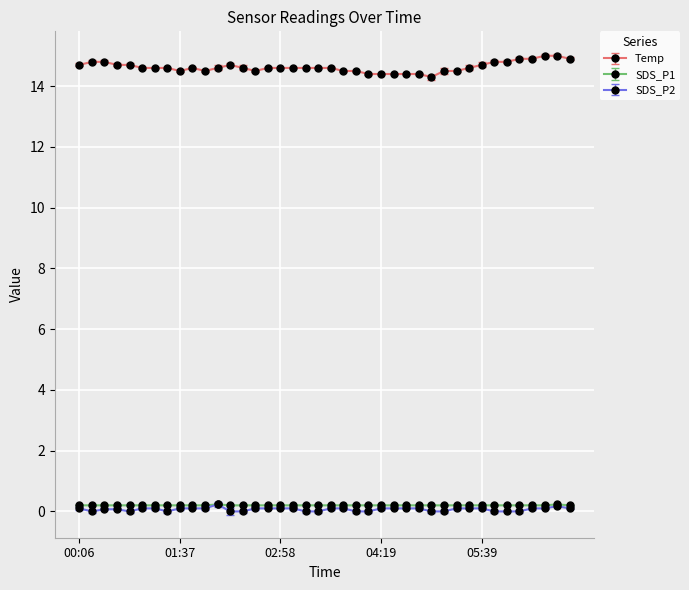

How many lines are shown in the chart?

3